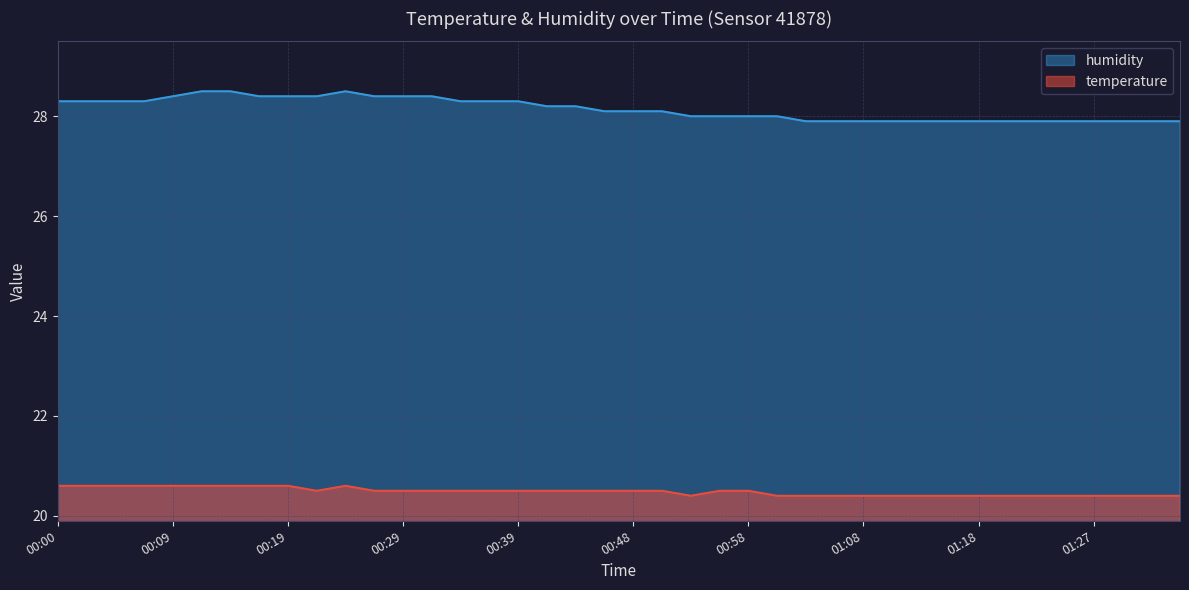

What is the maximum value shown in the chart?

28.5